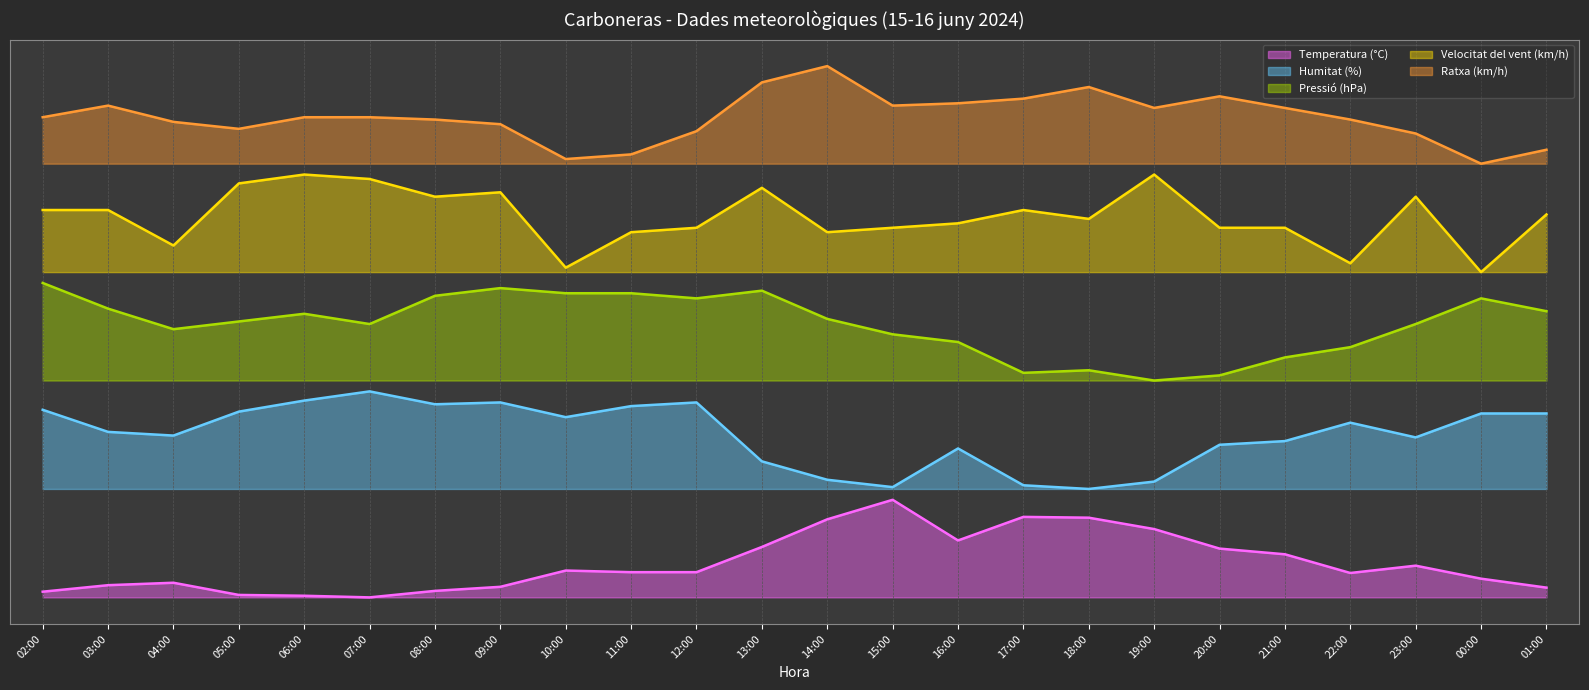

How many series are shown in this chart?

5